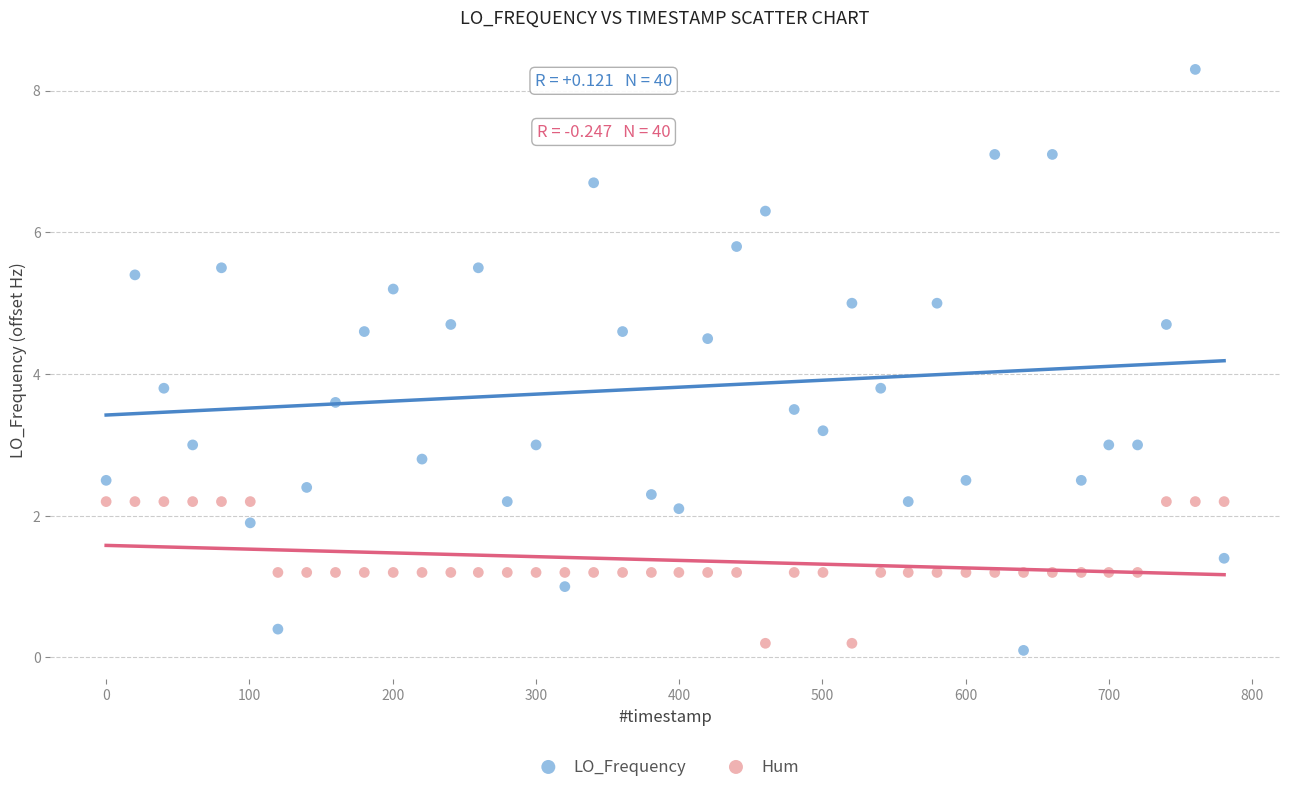

Which series has the widest spread of Y values?

LO_Frequency